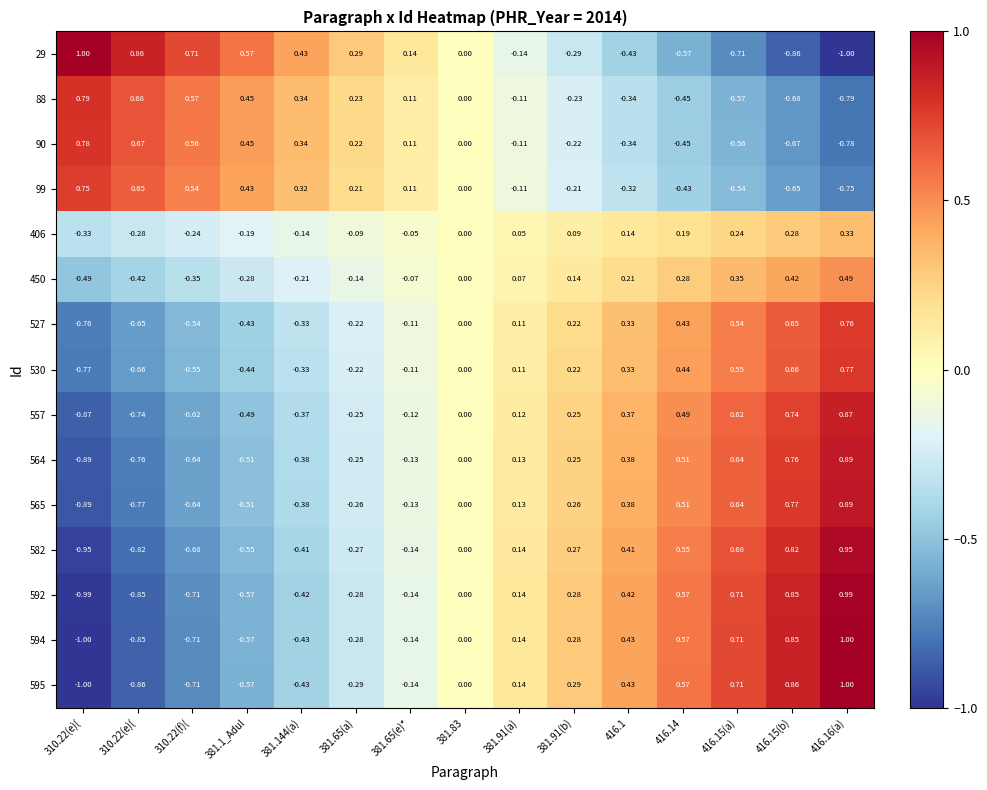

How many data points in 595 are less than 0?

7